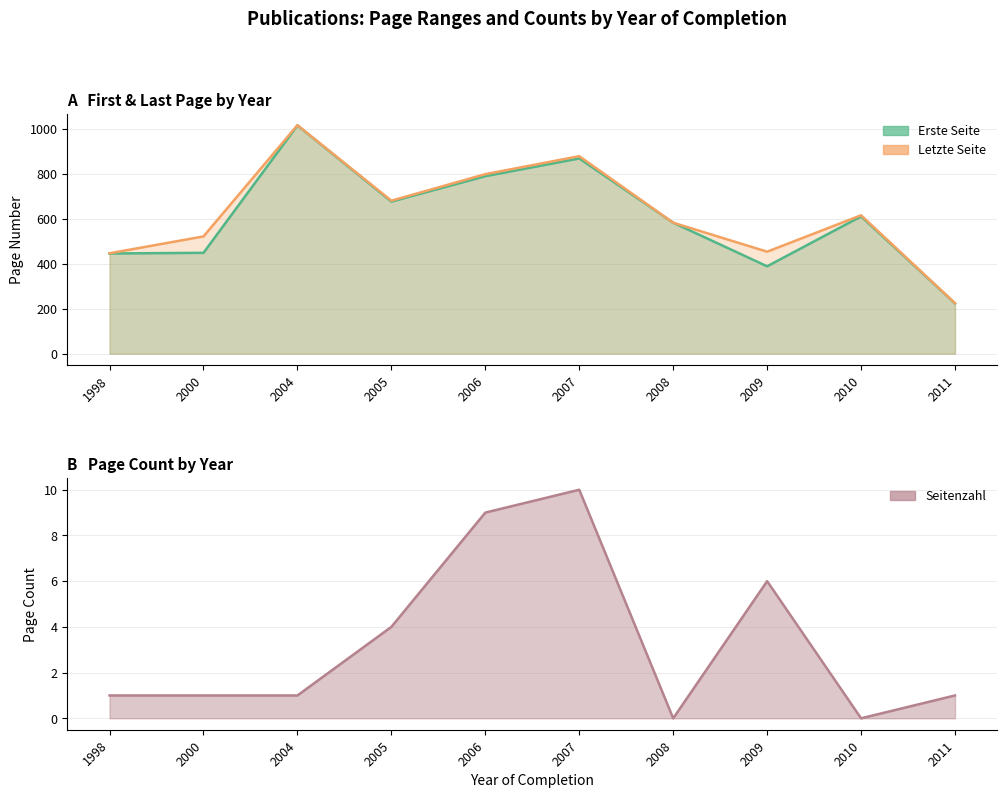

True or false: Seitenzahl and Letzte Seite cross at least once.

False